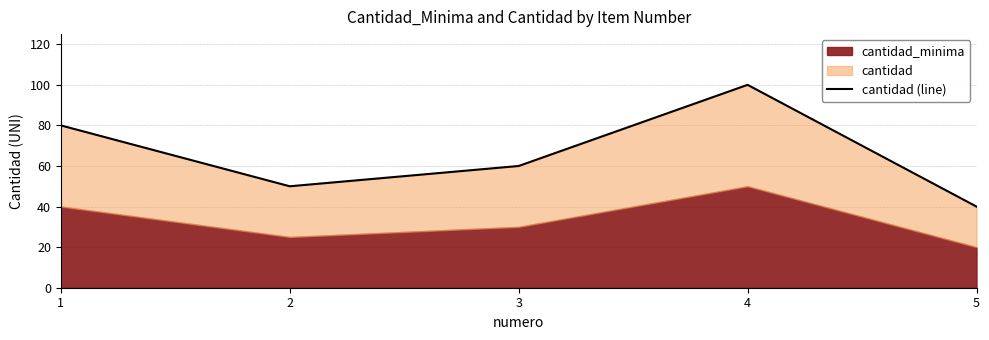

At which category does the chart reach its peak across all series?

4